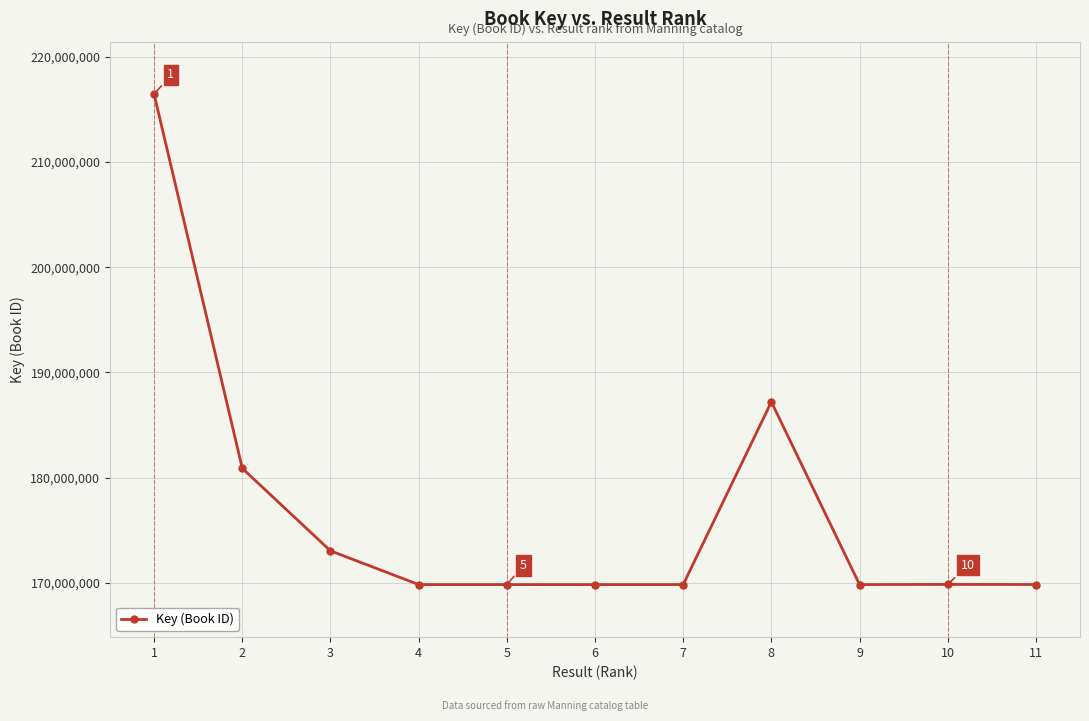

What is the difference between the maximum and minimum values?

46640129